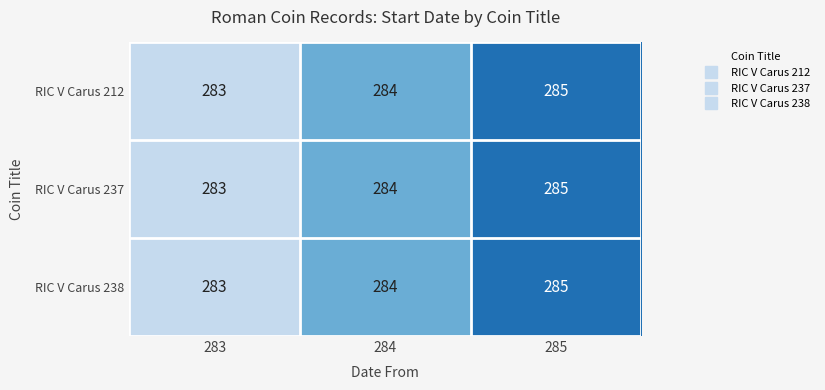

At which category does the chart reach its peak across all series?

285